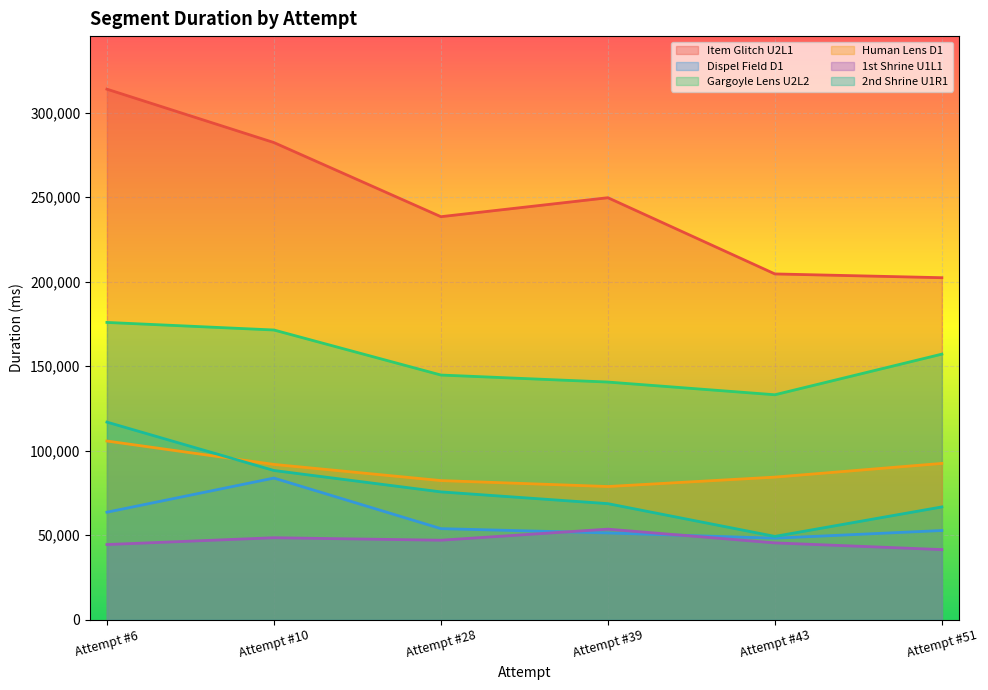

How many data points in Item Glitch U2L1 are less than 249681?

3